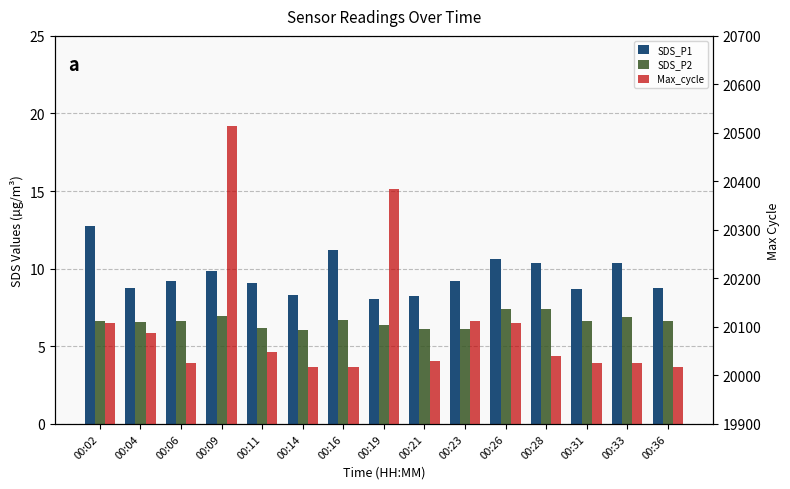

Which series has the largest range (max minus min)?

Max_cycle